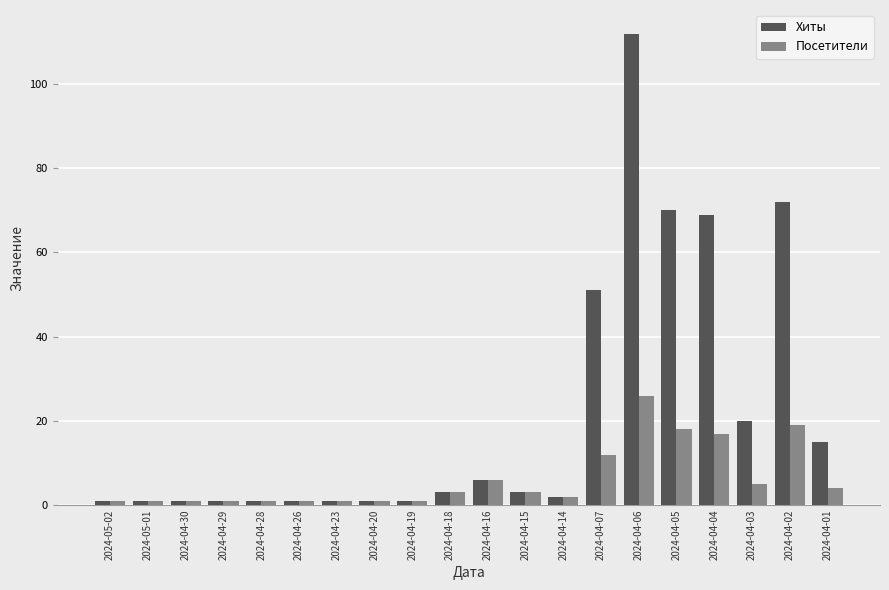

What is the difference between the highest and lowest values at 2024-04-07?

39